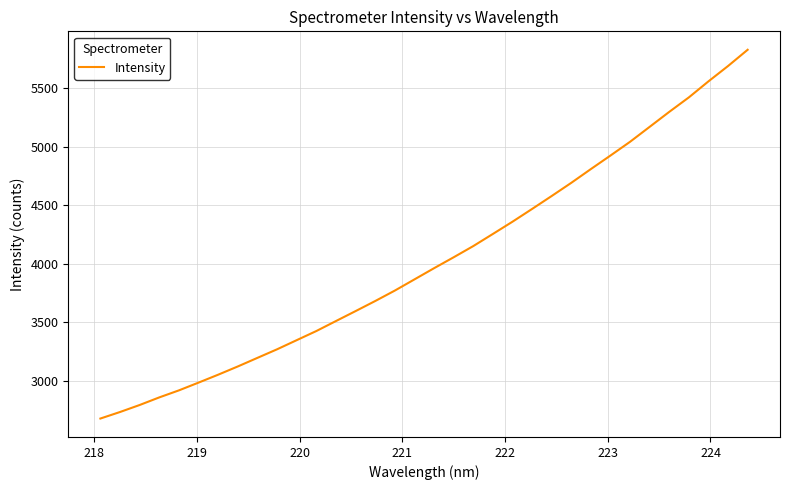

What is the smallest value displayed?

2678.7